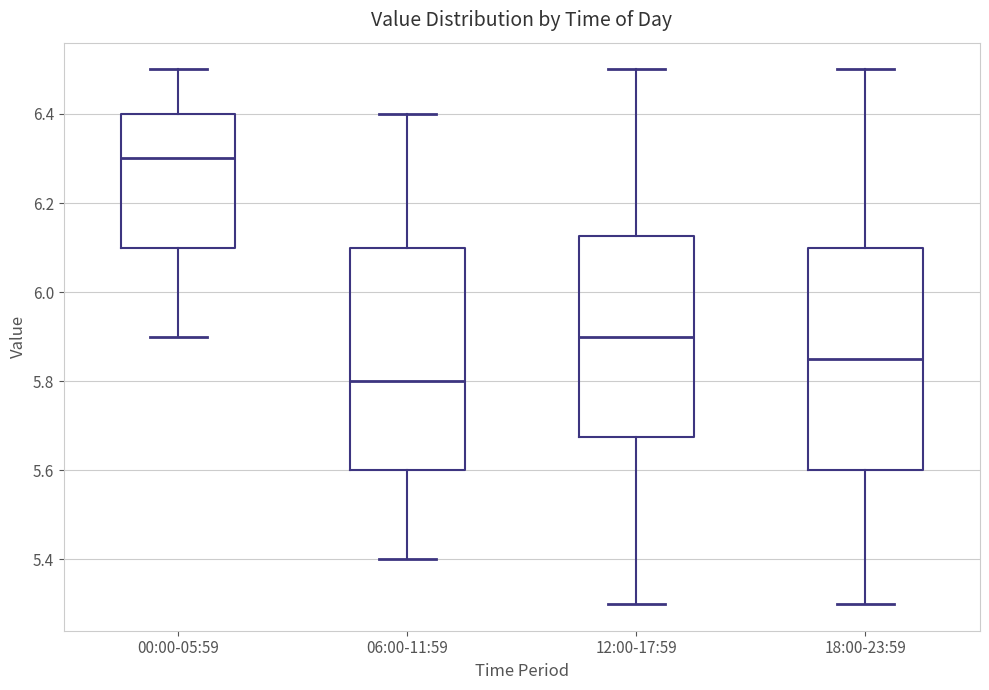

Reading left to right, read every box against the y-axis: the position of its median line, the range the box covers, and the ends of its whiskers. The values are not printed on the chart, so give them approximately, as read against the axis.

00:00-05:59: median 6.30, box 6.10 to 6.40, whiskers 5.90 to 6.50
06:00-11:59: median 5.80, box 5.60 to 6.10, whiskers 5.40 to 6.40
12:00-17:59: median 5.90, box 5.68 to 6.12, whiskers 5.30 to 6.50
18:00-23:59: median 5.86, box 5.60 to 6.10, whiskers 5.30 to 6.50